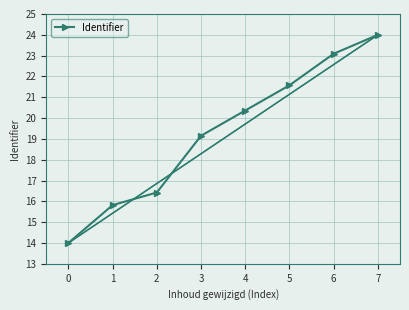

At which label is the value closest to 19?

3